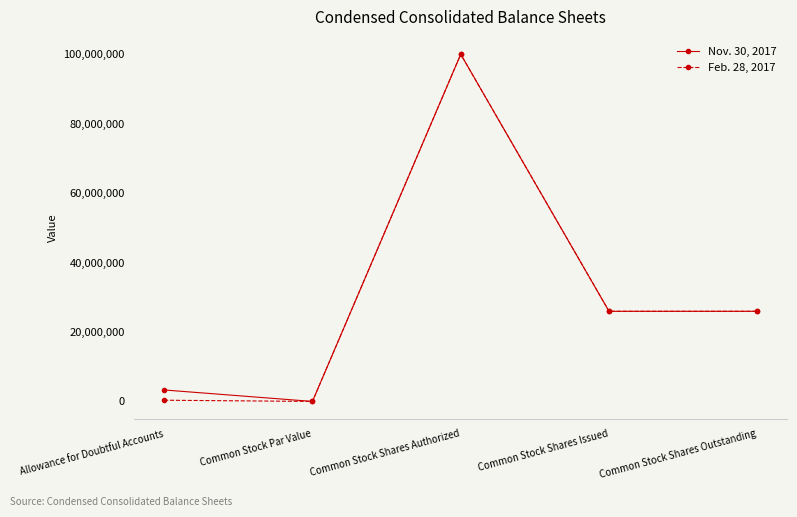

Where is the first local minimum for Feb. 28, 2017?

Common Stock Par Value